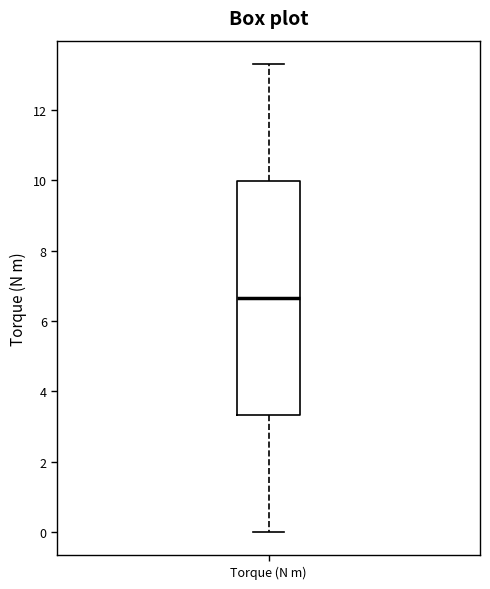

Transcribe this box plot: give where the median line is, the range the box spans, and where the two whiskers end, as read against the y-axis. The values are not printed on the chart, so give them approximately, as read against the axis.

median 6.6, box 3.4 to 10.0, whiskers 0.0 to 13.4